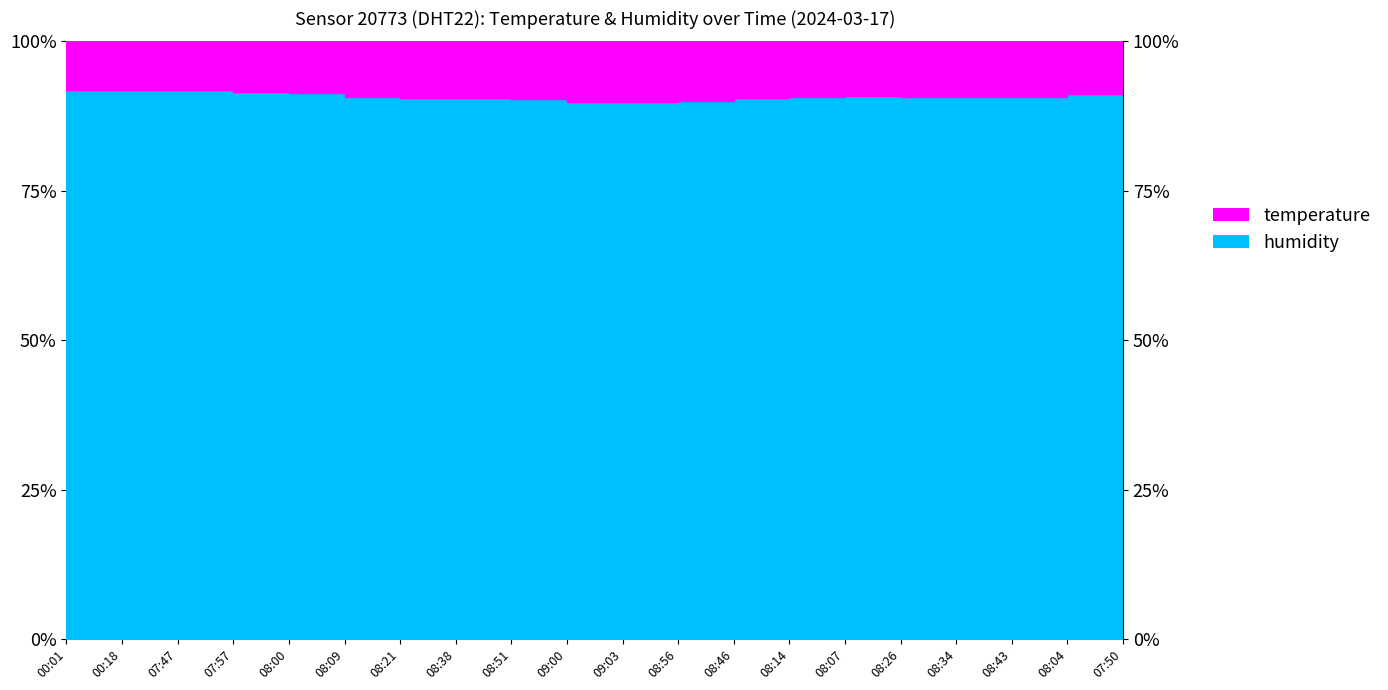

Is it true that the value at 08:00 is 129.8?

False